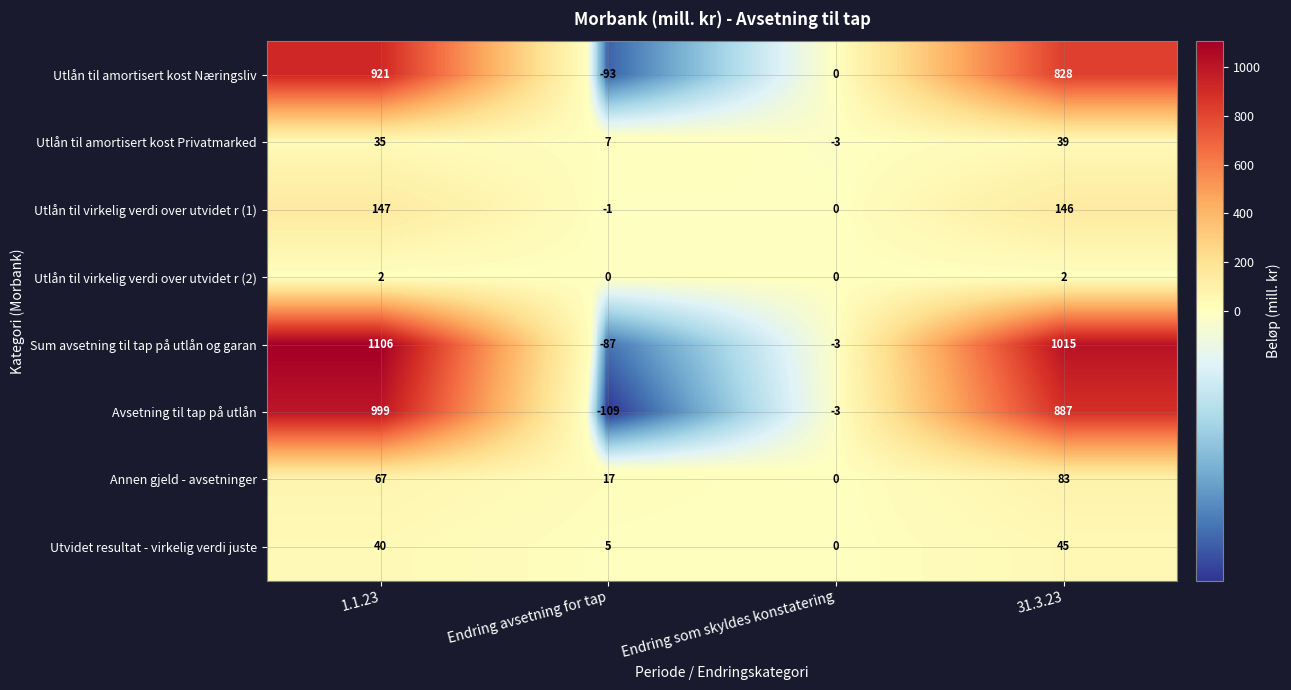

What is the approximate value of Sum avsetning til tap på utlån og garan at 31.3.23?

1015